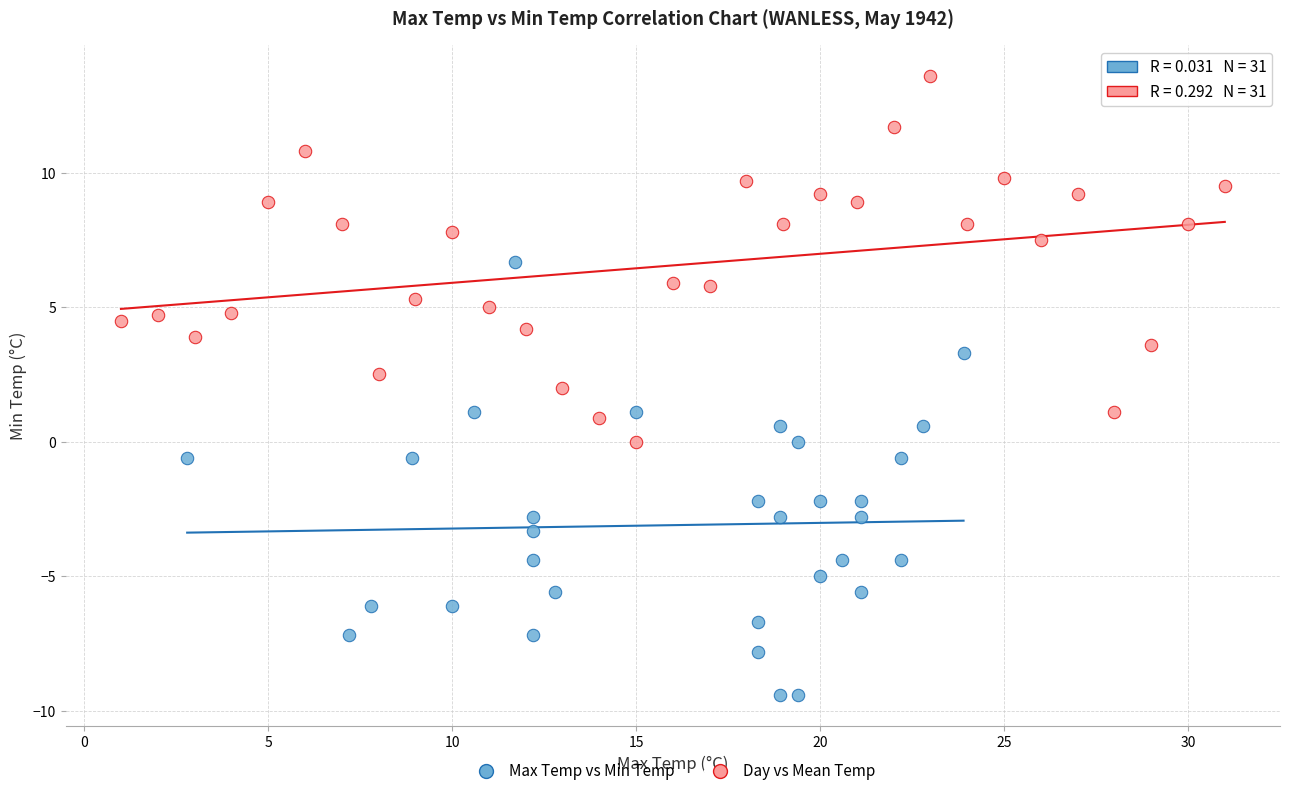

Which series contains the highest Y value?

Day vs Mean Temp